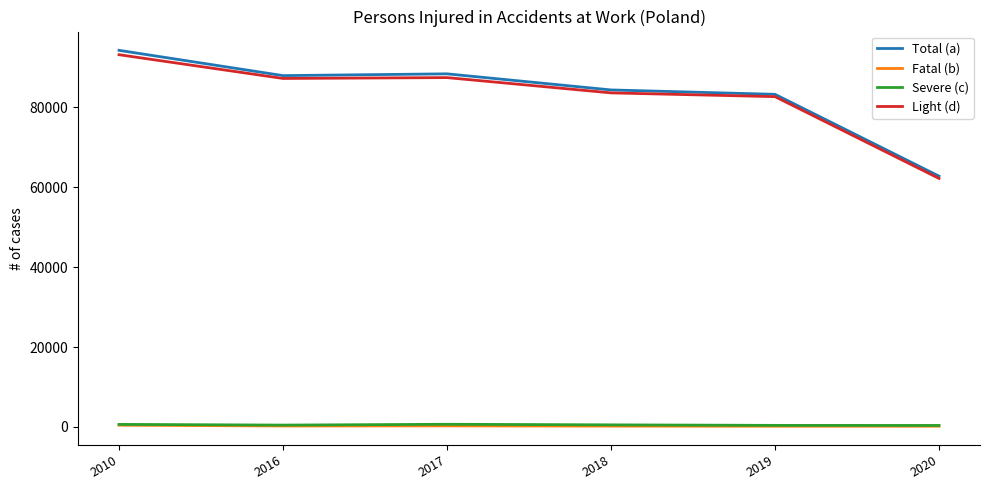

Which series has the widest spread of values?

Total (a)